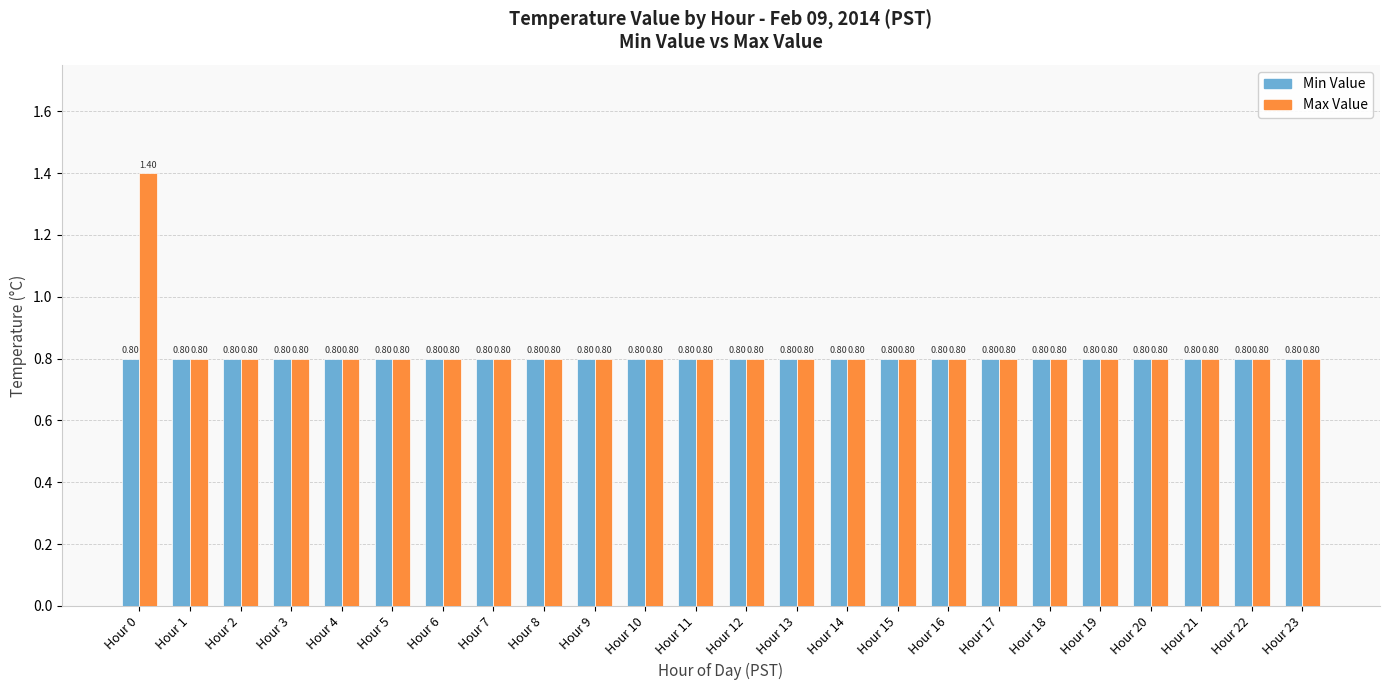

How many bars are there in total?

48